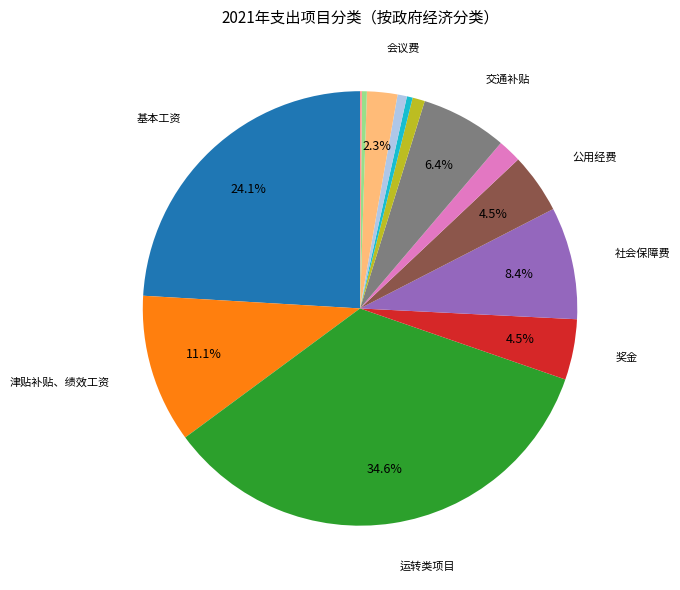

Does any single category account for the majority?

No